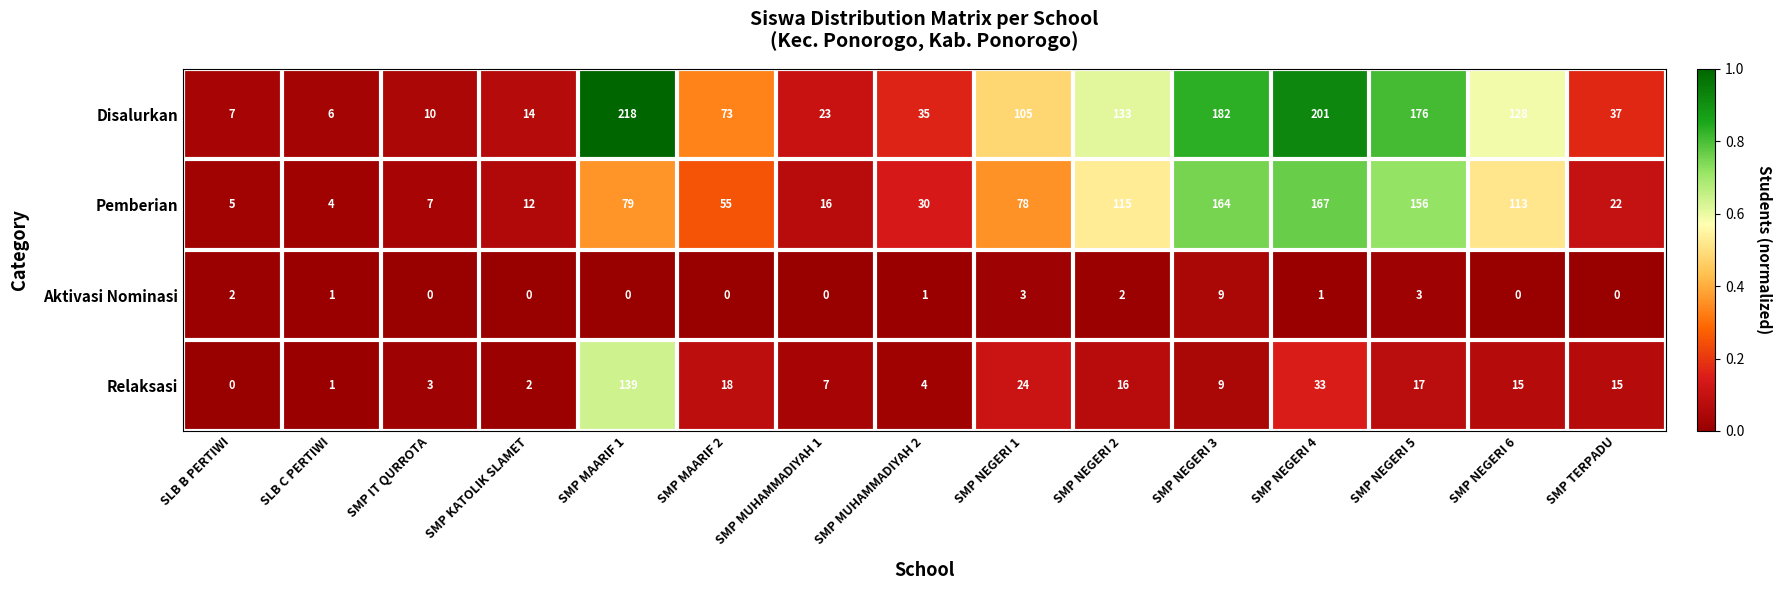

What is the total value across all series at SMP KATOLIK SLAMET?

28